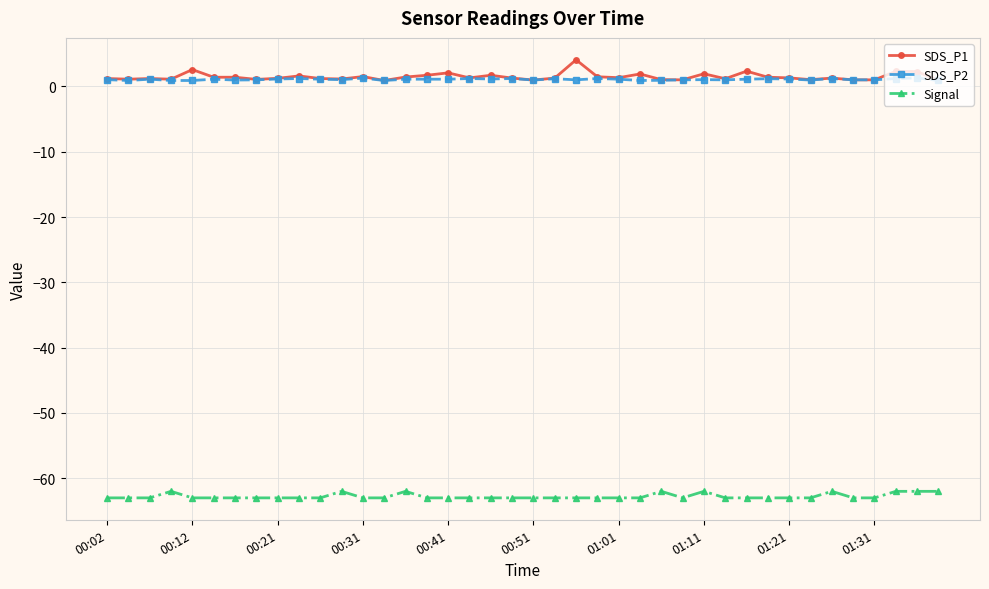

True or false: SDS_P1 and Signal cross at least once.

False